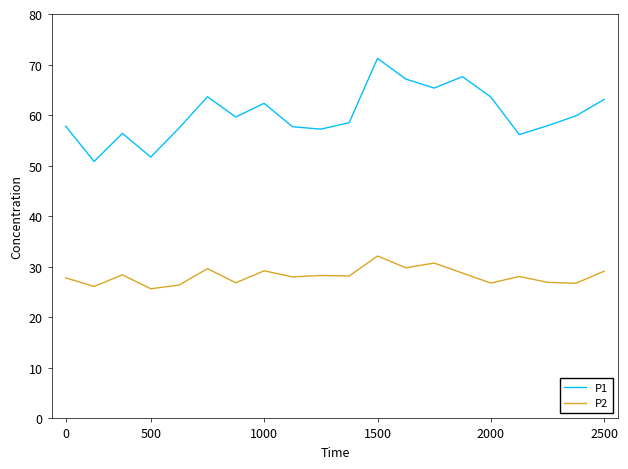

True or false: P1 and P2 intersect in this chart.

False